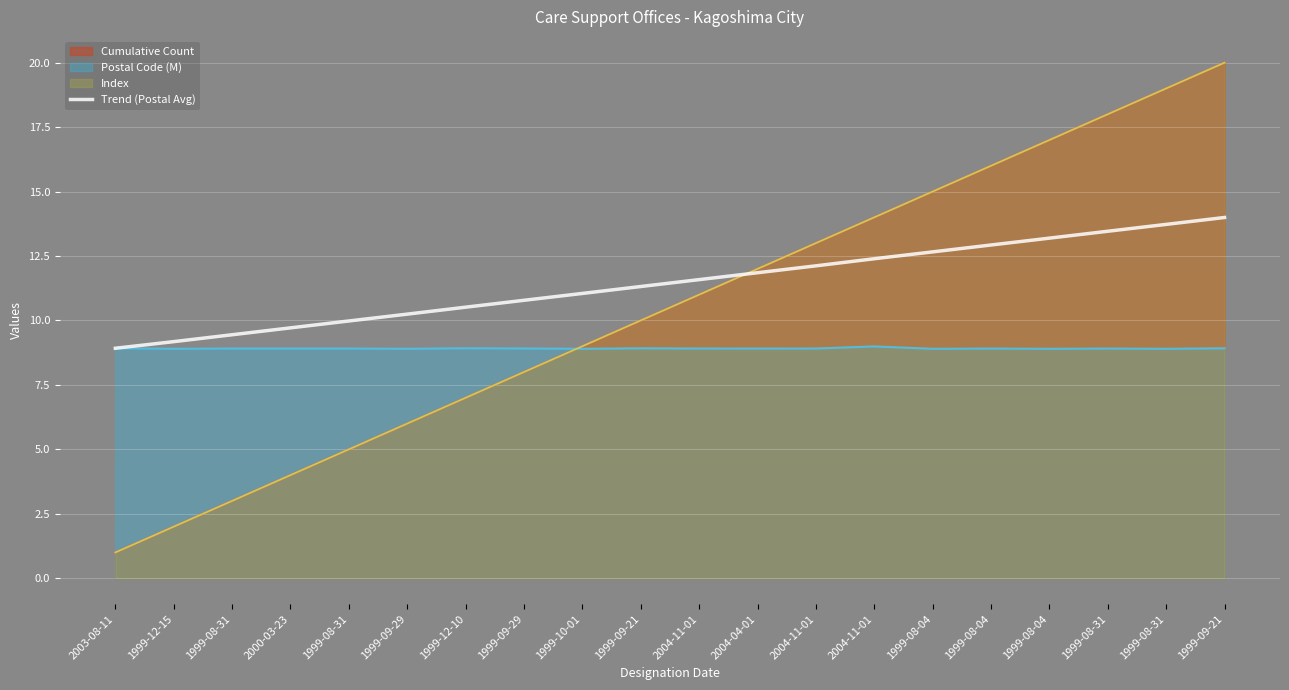

Rank the categories by value from highest to lowest.

1999-09-21, 1999-08-31, 1999-08-31, 1999-08-04, 1999-08-04, 1999-08-04, 2004-11-01, 2004-11-01, 2004-04-01, 2004-11-01, 1999-09-21, 1999-10-01, 1999-09-29, 1999-12-10, 1999-09-29, 1999-08-31, 2000-03-23, 1999-08-31, 1999-12-15, 2003-08-11